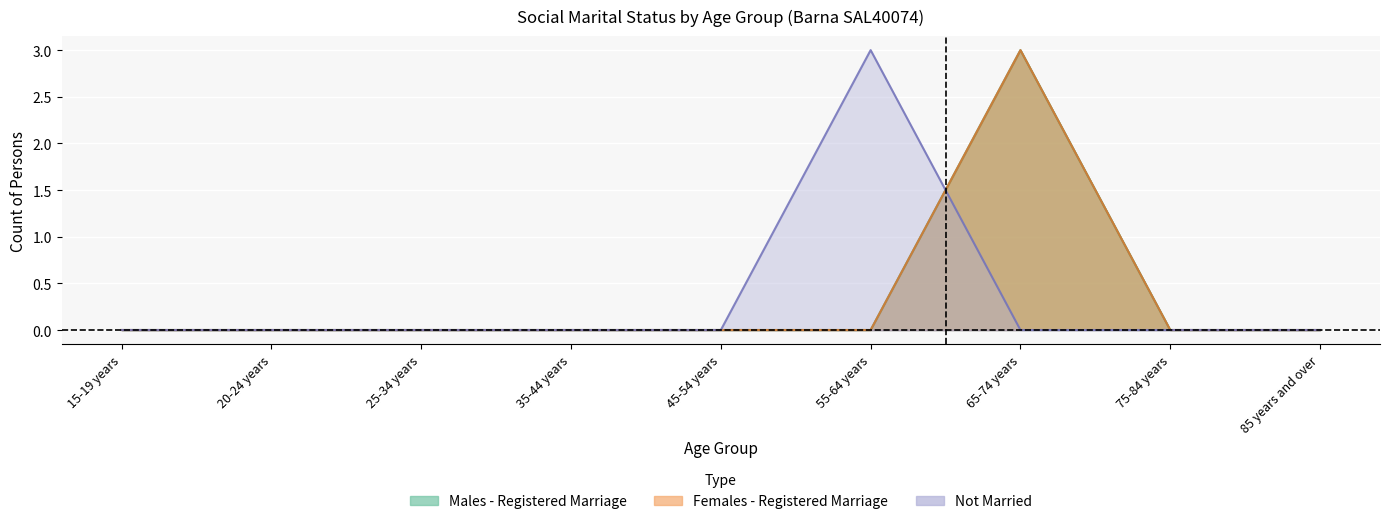

True or false: Married in a registered marriage - Females has more than 0 interior local peaks.

True